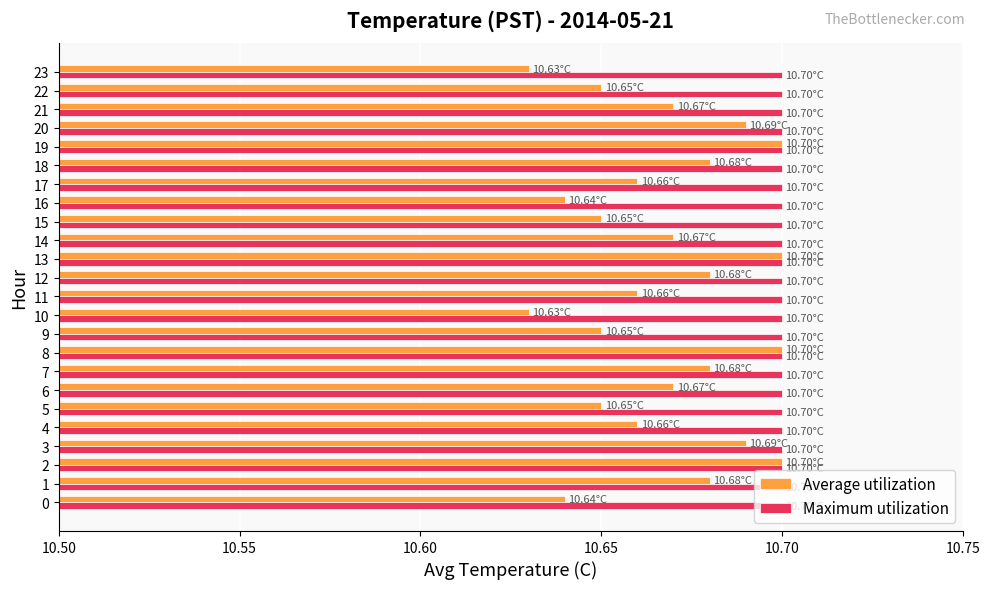

Count the Average utilization values in the range 10 to 11.

24